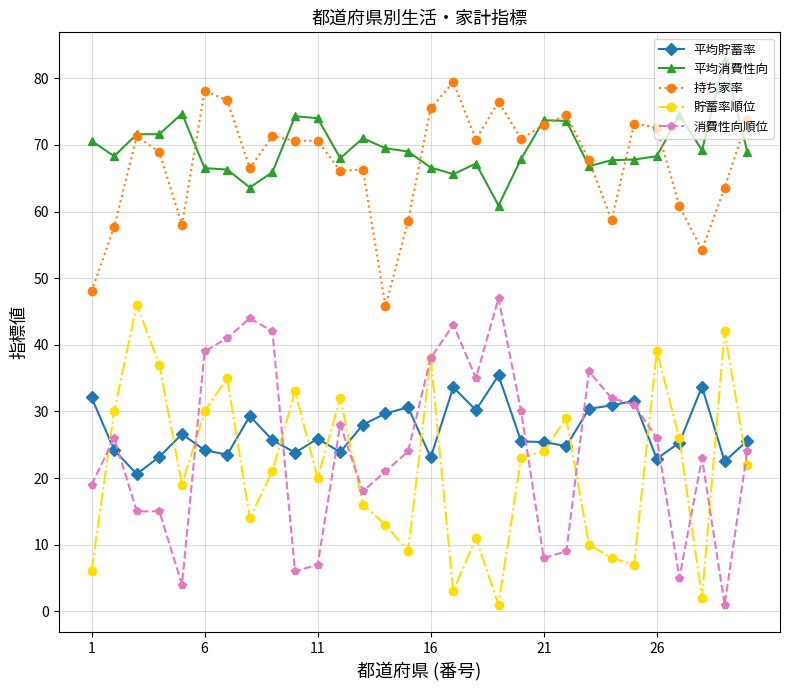

What is the value of the 平均貯蓄率 point at the 20th from the left?

25.5